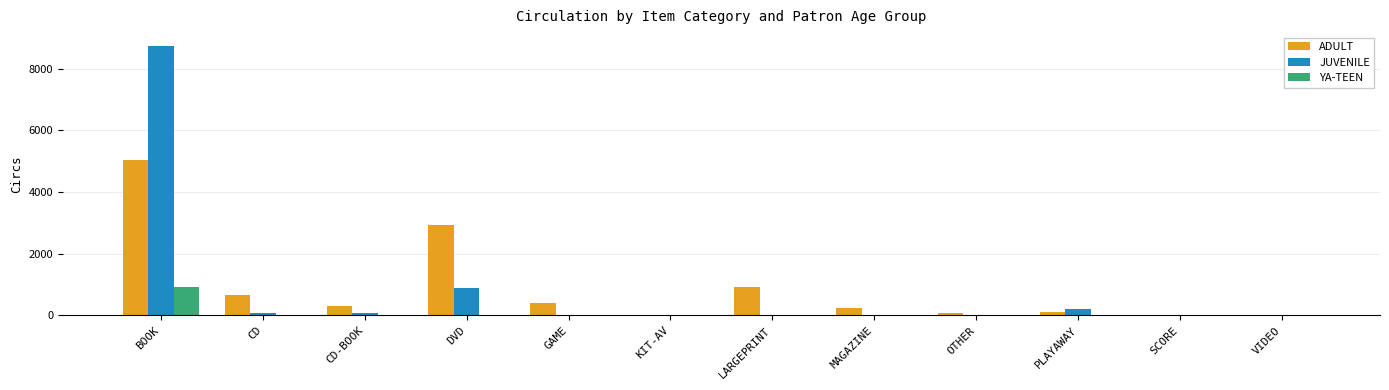

At which label does ADULT reach its peak?

BOOK